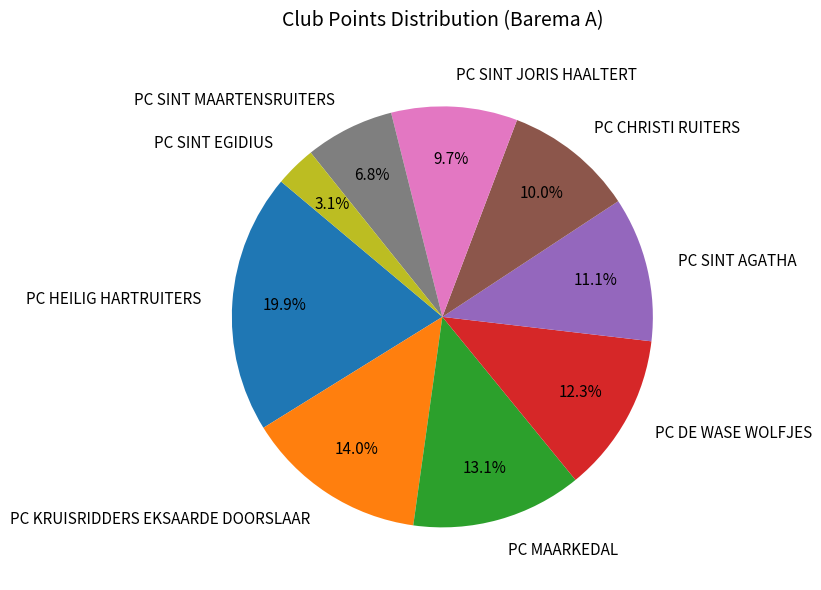

The PC SINT AGATHA slice represents 11% of the pie. True or false?

True